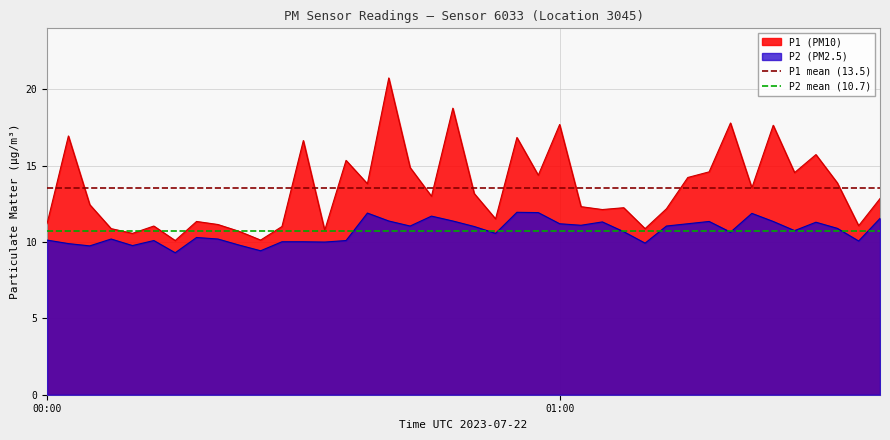

How many lines are shown in the chart?

2